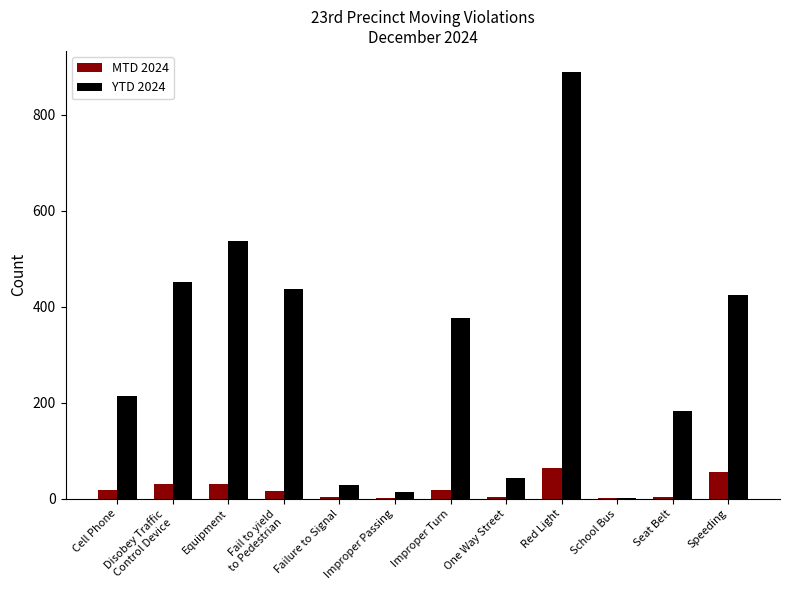

Is it true that MTD 2024 equals 63 at Red Light?

True